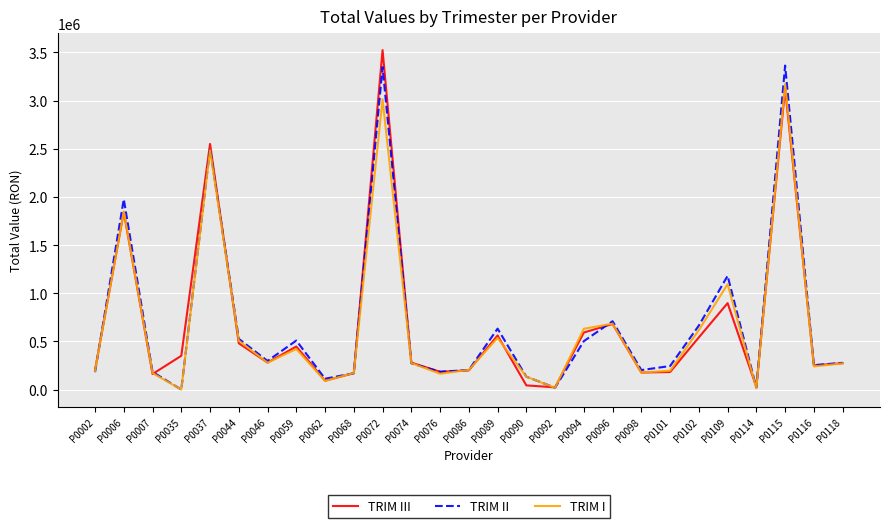

Is the value of TRIM II at P0089 greater than the value of TRIM I at P0062?

Yes